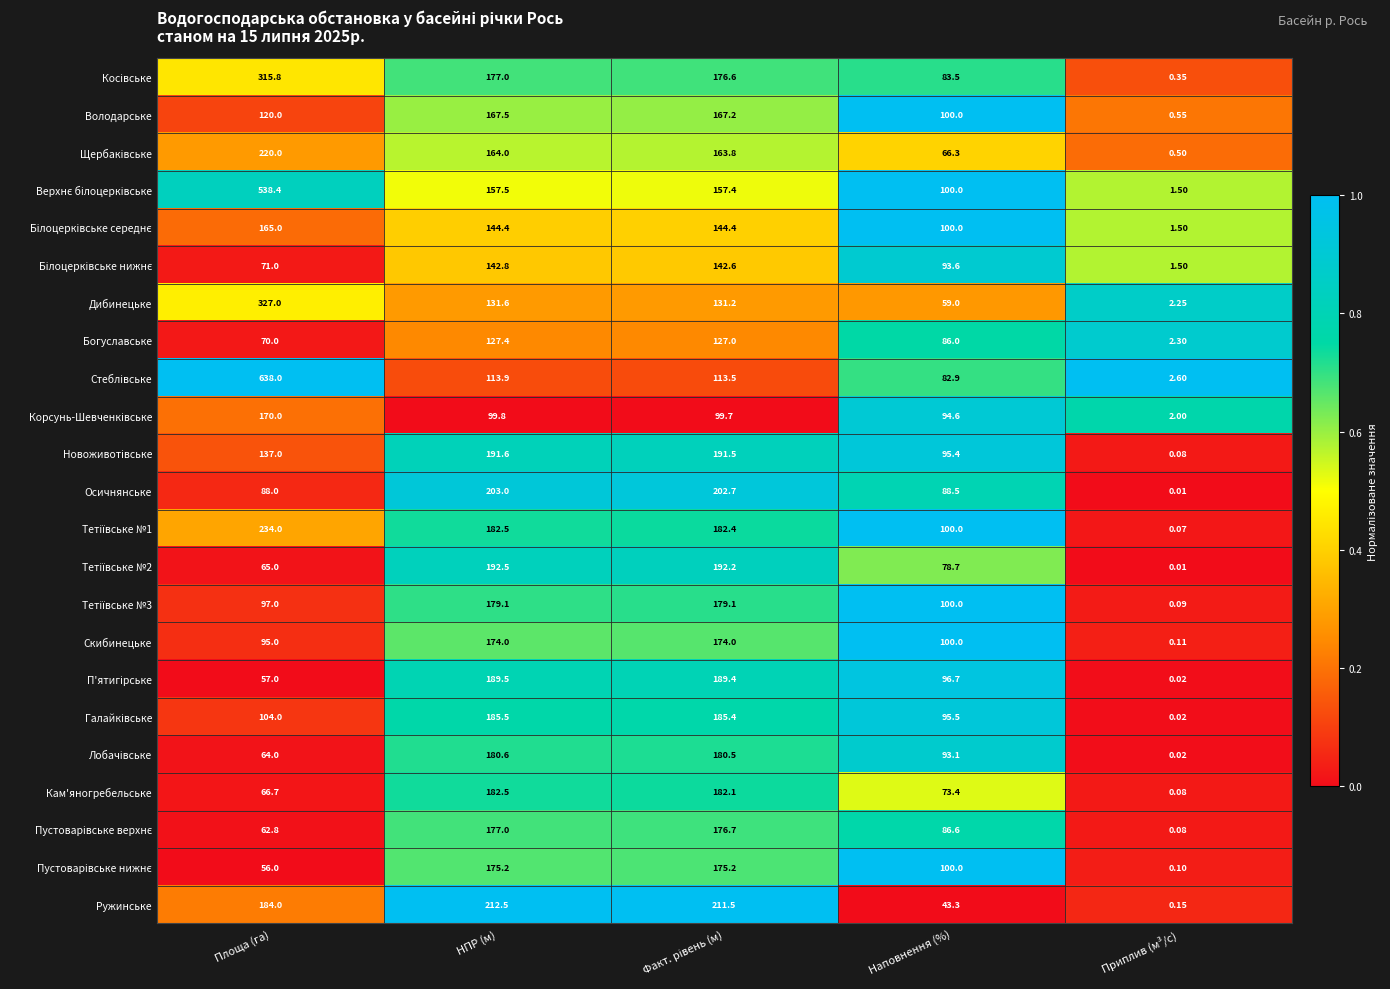

Which series changed the most between НПР (м) and Наповнення (%)?

Ружинське